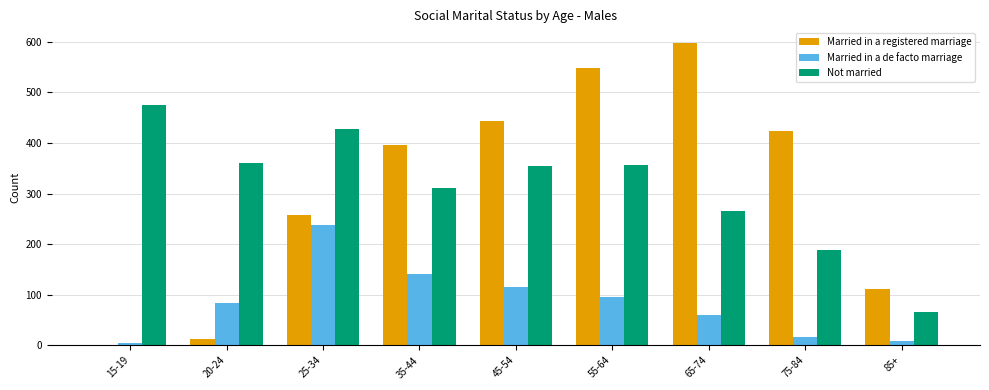

At which label is Married in a registered marriage closest to 298?

25-34